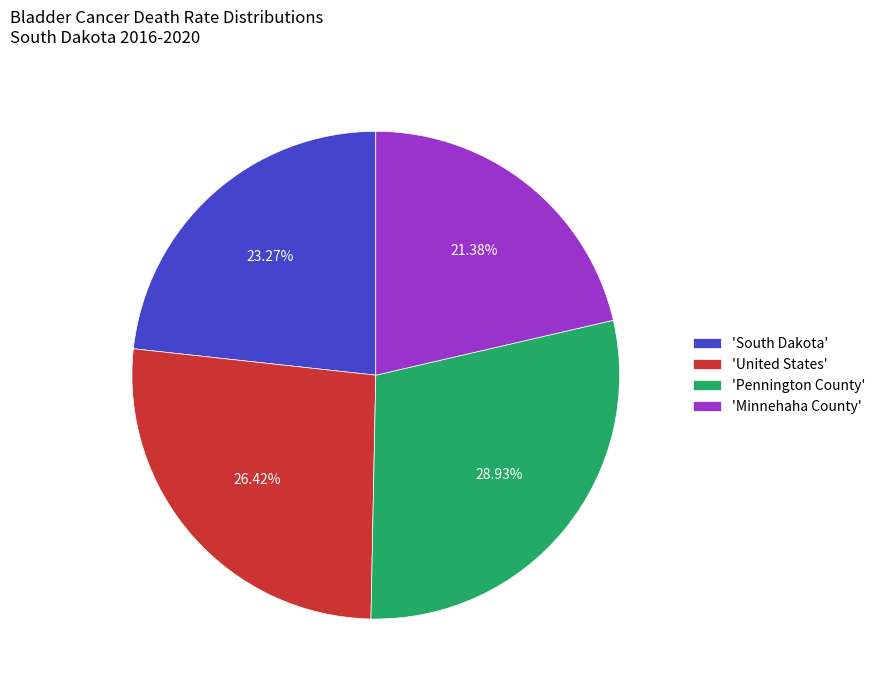

Combined, do 'Pennington County' and 'South Dakota' account for over 50%?

Yes